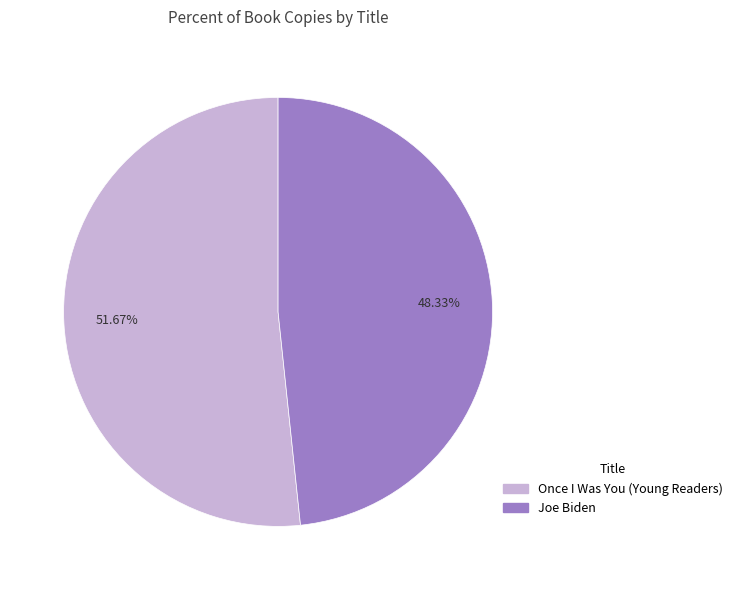

Do Once I Was You (Young Readers) and Joe Biden together represent more than half of the pie?

Yes